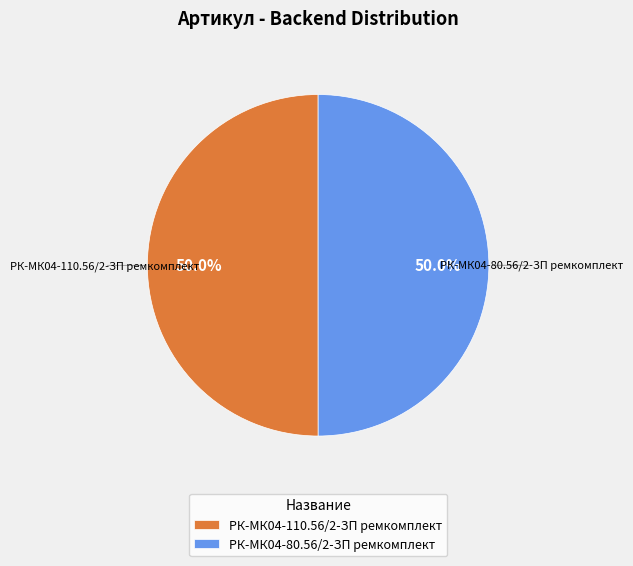

Is the sum of РК-МК04-80.56/2-ЗП ремкомплект and РК-МК04-110.56/2-ЗП ремкомплект greater than half?

Yes